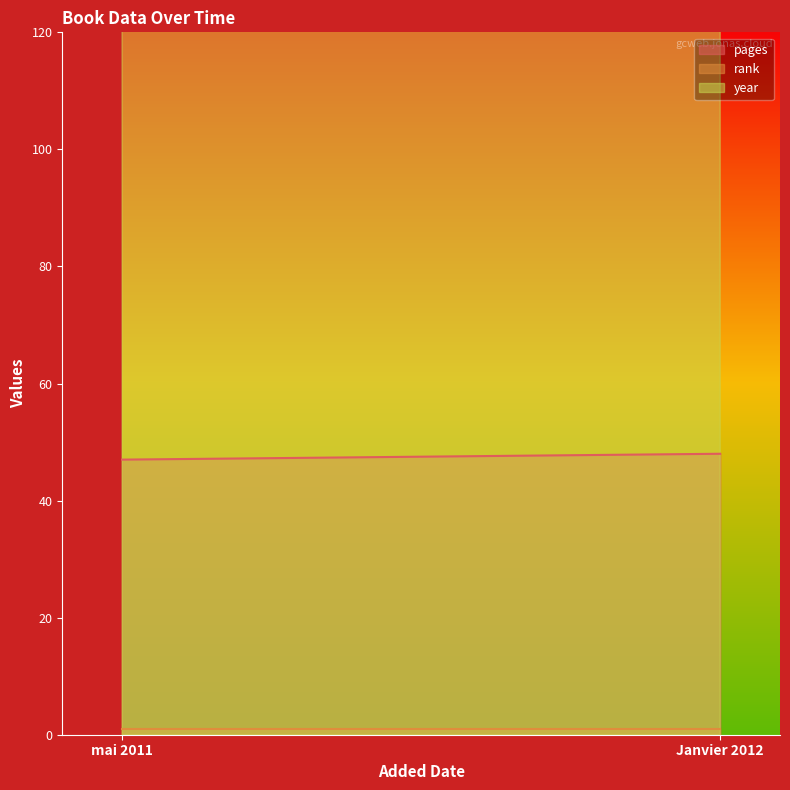

Which has a higher value, Janvier 2012 or mai 2011?

Janvier 2012